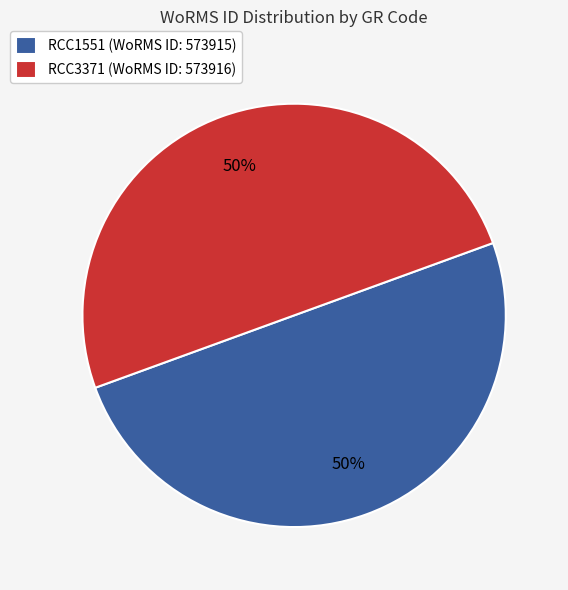

True or false: RCC1551 accounts for 50% of the total.

True